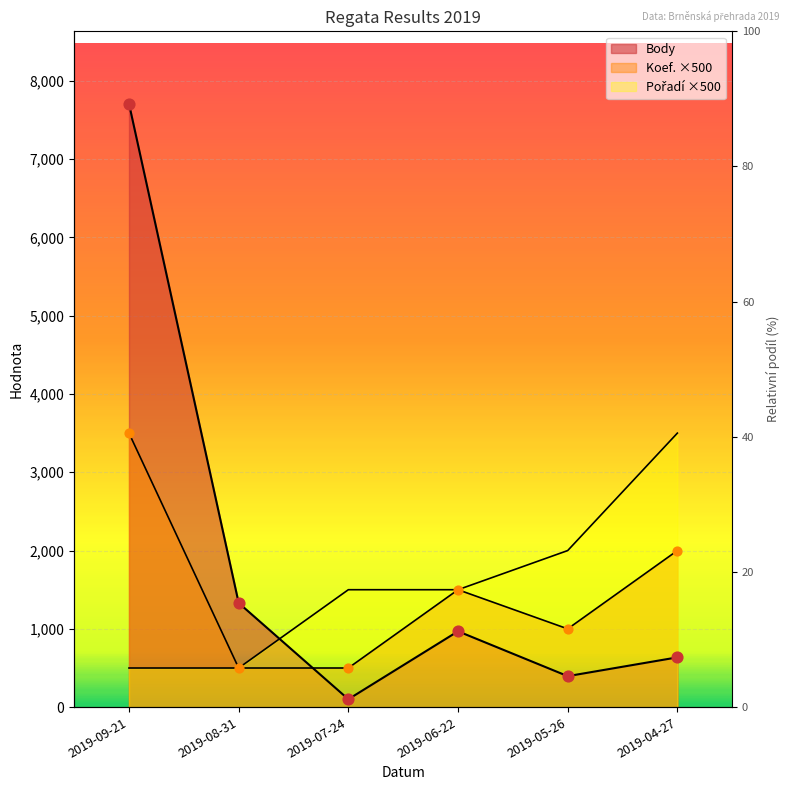

Which series reaches the maximum Y coordinate?

Body